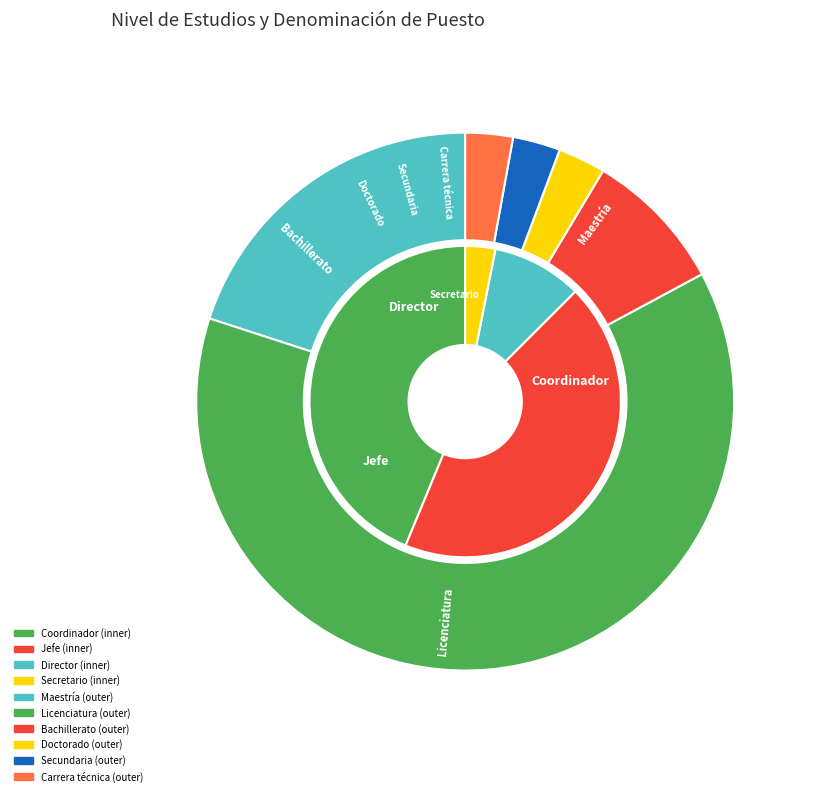

How many segments does this pie chart have?

6